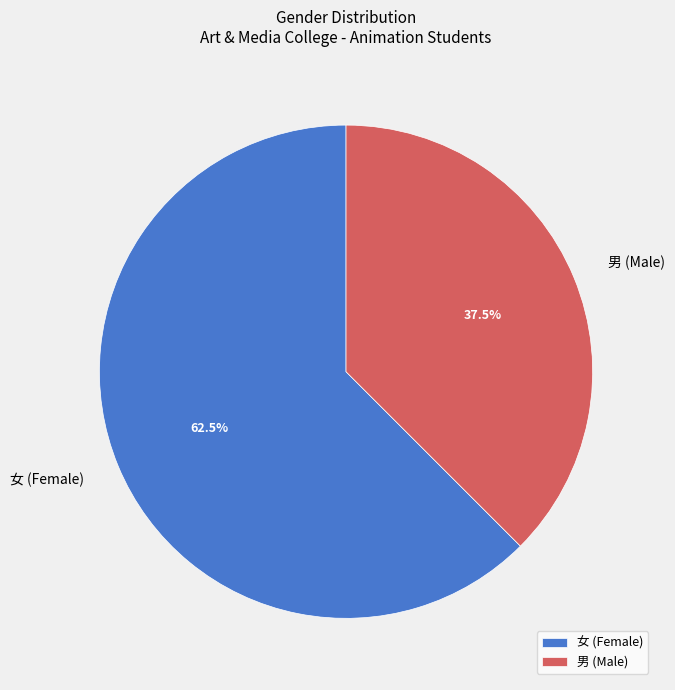

What is the ratio of the value at 男 (Male) to the value at 女 (Female)?

0.6